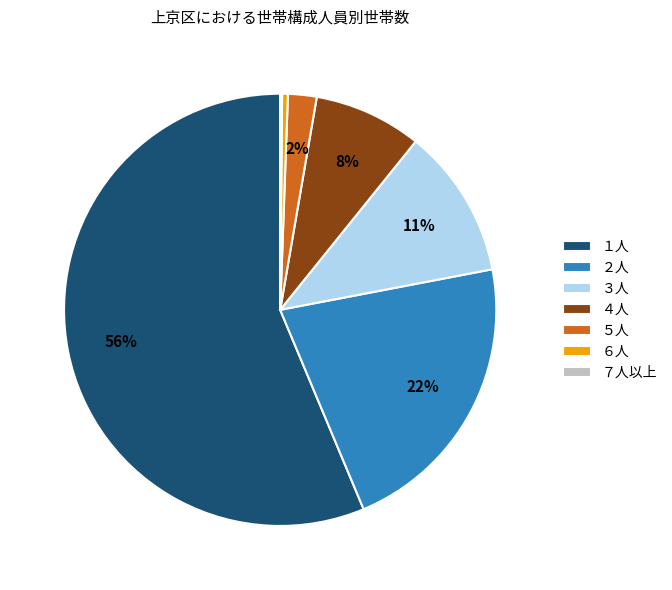

Which category has the biggest portion of the pie?

１人